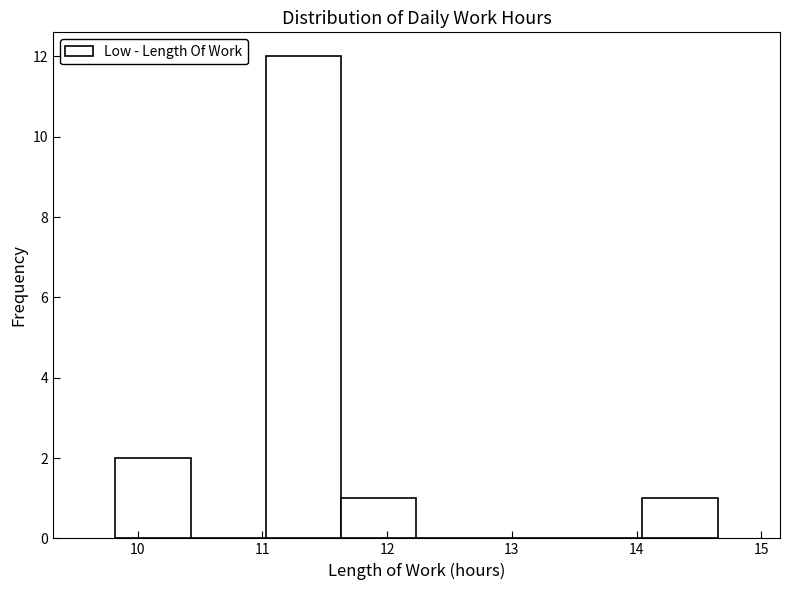

What is the height of the bar covering 11.0 to 11.6 on the x-axis? Neither the bar edges nor the heights are printed on the chart, so give them approximately, as read against the axes.

12